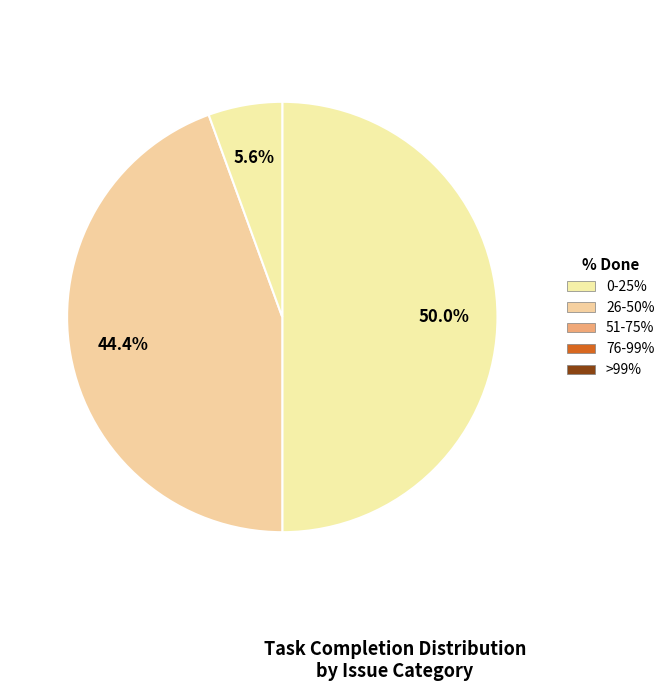

Is there a majority slice in this chart?

No